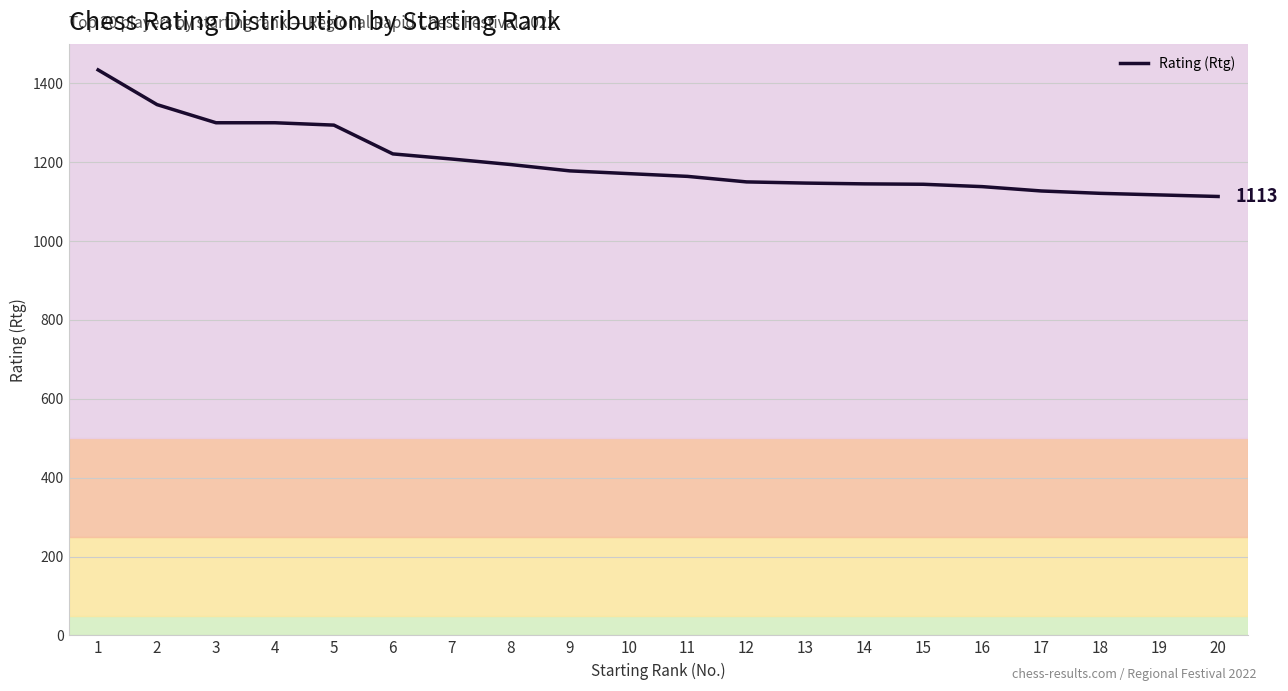

Approximately how many times larger is the value at 9 compared to 1?

0.8